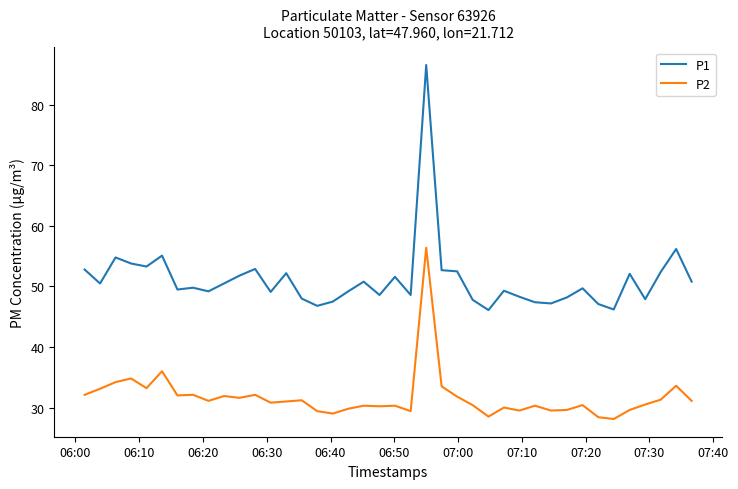

Which series has the widest spread of values?

P1